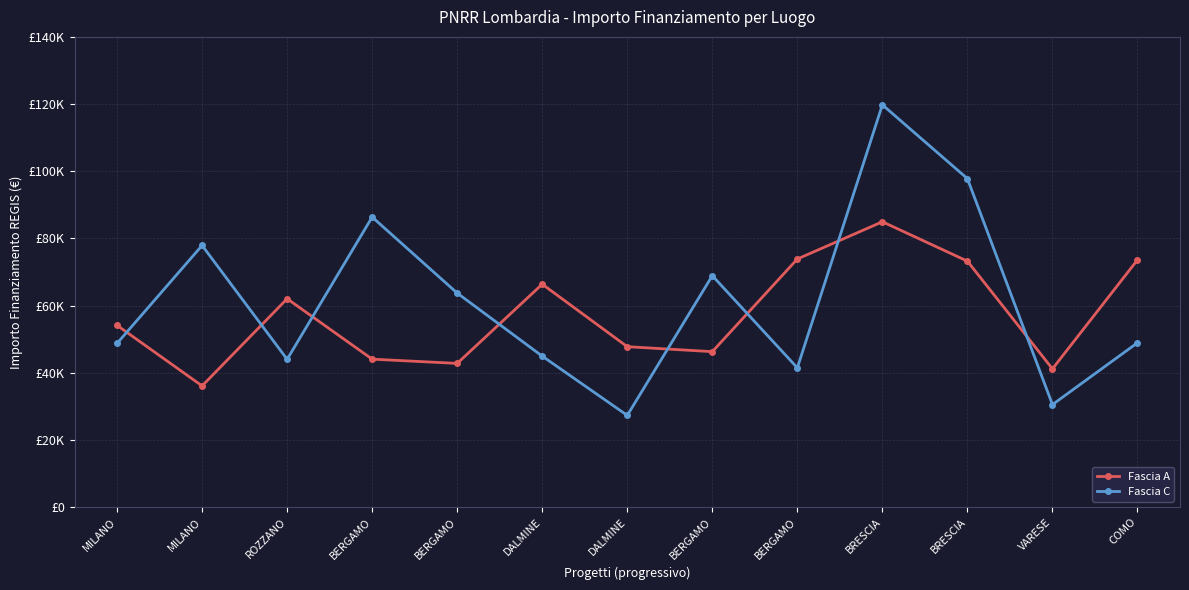

What are all the series names shown in the legend?

Fascia A, Fascia C